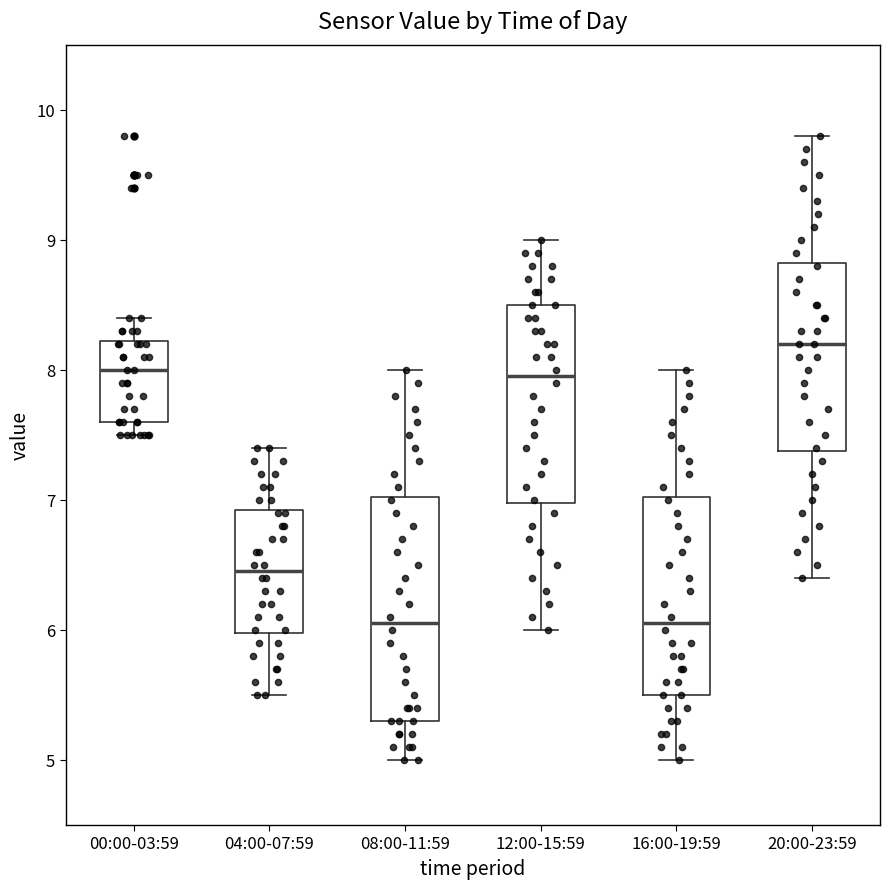

Reading left to right, transcribe this box plot: for each box, give where its median line is, the range the box spans, and where its two whiskers end, as read against the y-axis. The values are not printed on the chart, so give them approximately, as read against the axis.

00:00-03:59: median 8.0, box 7.6 to 8.2, whiskers 7.5 to 8.4
04:00-07:59: median 6.5, box 6.0 to 6.9, whiskers 5.5 to 7.4
08:00-11:59: median 6.1, box 5.3 to 7.0, whiskers 5.0 to 8.0
12:00-15:59: median 8.0, box 7.0 to 8.5, whiskers 6.0 to 9.0
16:00-19:59: median 6.1, box 5.5 to 7.0, whiskers 5.0 to 8.0
20:00-23:59: median 8.2, box 7.4 to 8.8, whiskers 6.4 to 9.8